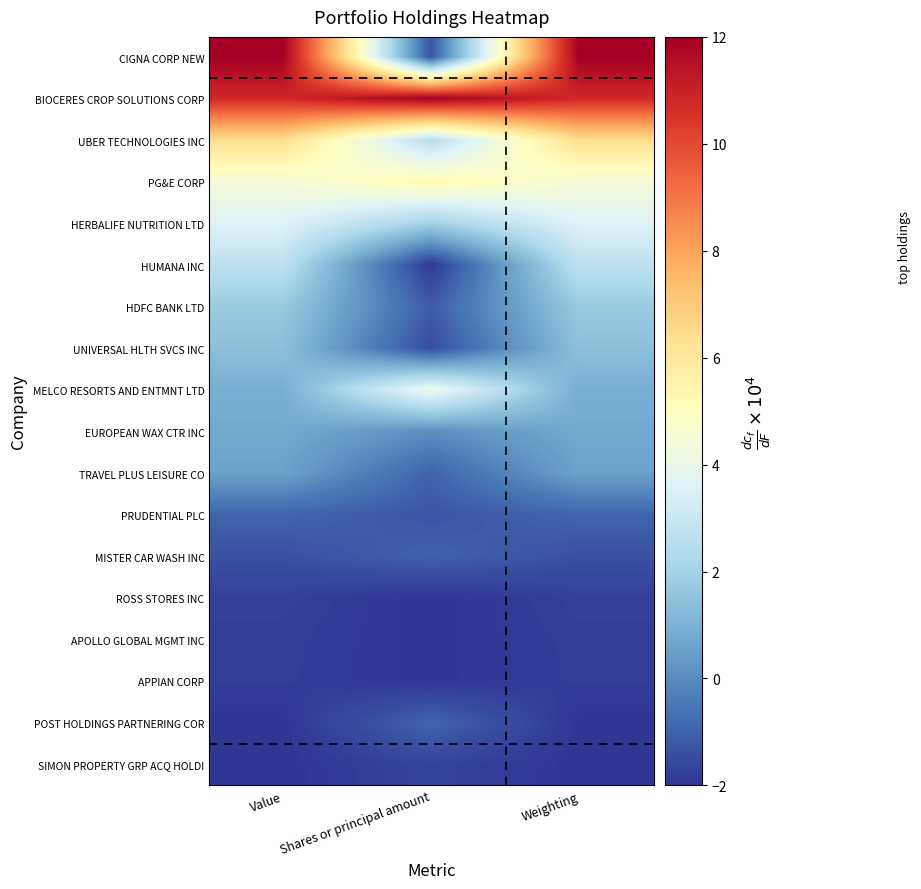

What is the maximum value shown in the chart?

12.0